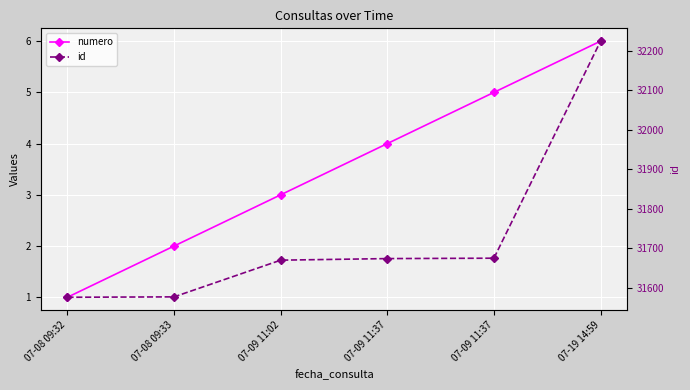

At which label does numero reach its minimum?

07-08 09:32